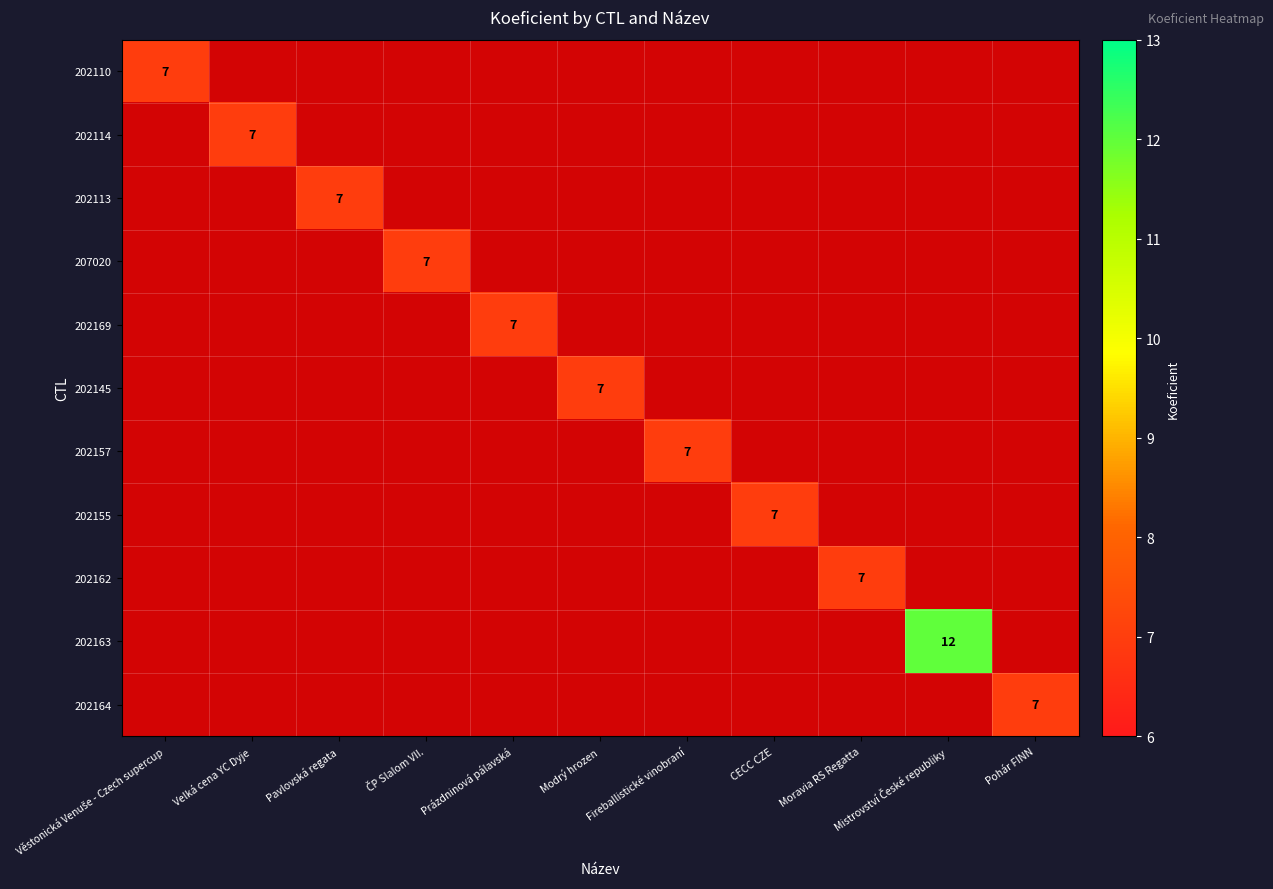

At which category is the sum across all series the highest?

Mistrovství České republiky